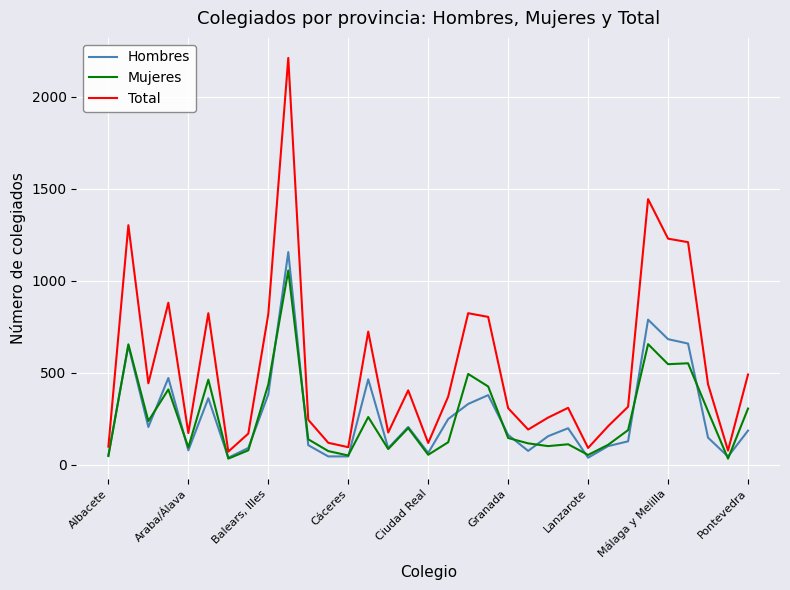

List the series in order of their peak value, highest first.

Total, Hombres, Mujeres